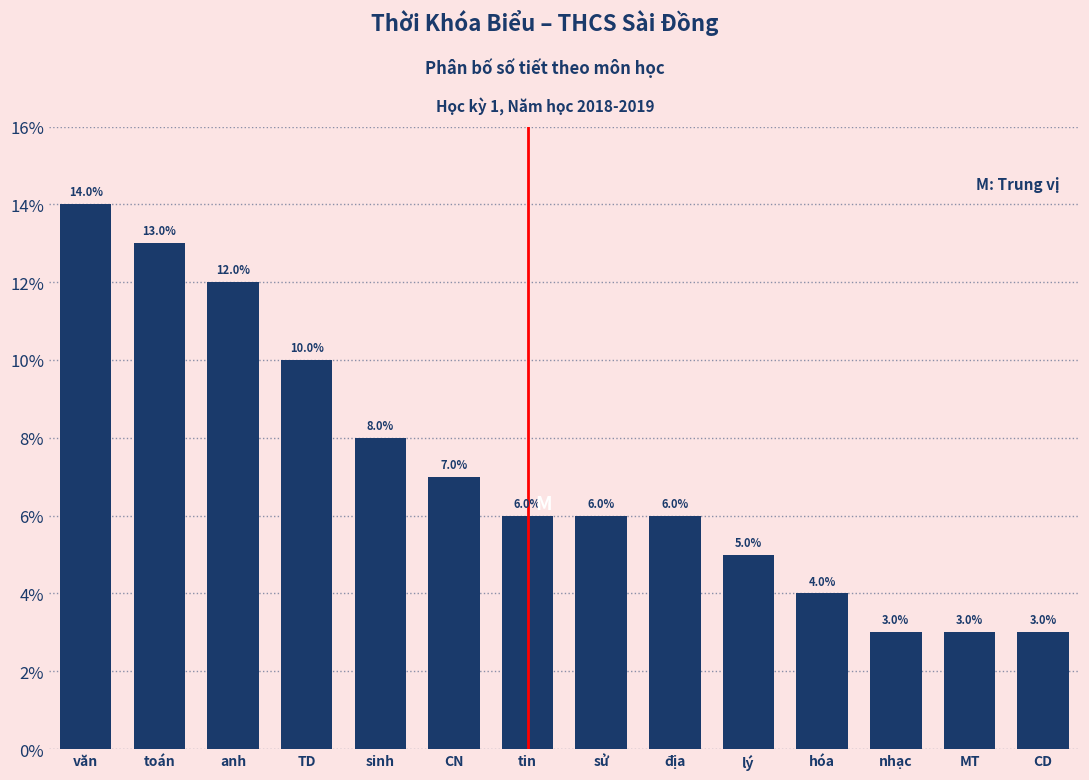

Reading left to right, transcribe all the data shown in this chart.

14.0	13.0	12.0	10.0	8.0	7.0	6.0	6.0	6.0	5.0	4.0	3.0	3.0	3.0